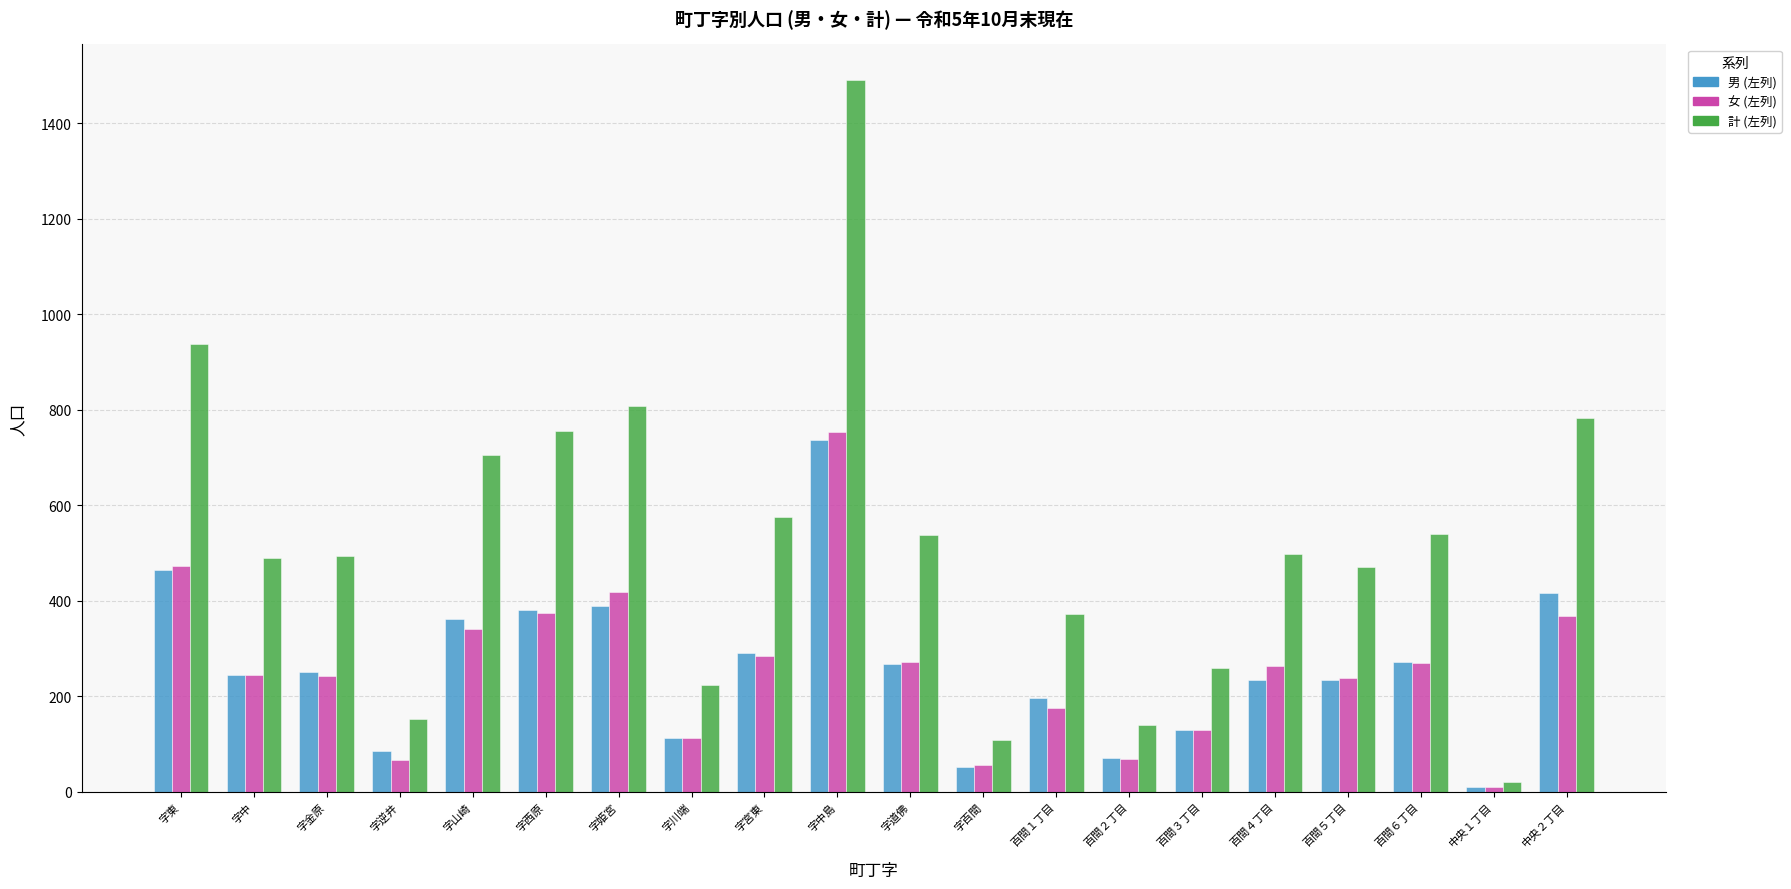

Which series changed the most between 字宮東 and 字百間?

計 (左列)